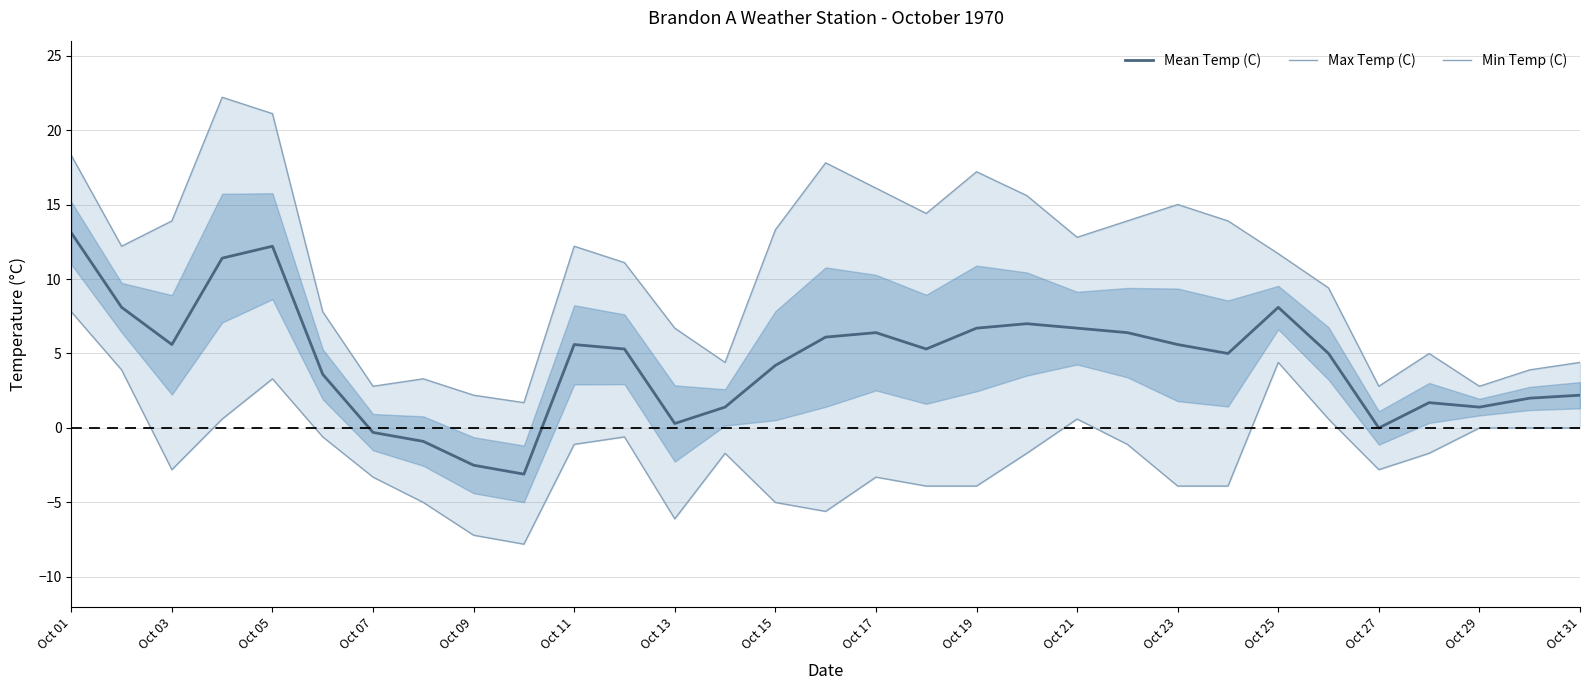

At which label does Mean Temp (C) reach its peak?

Oct 01